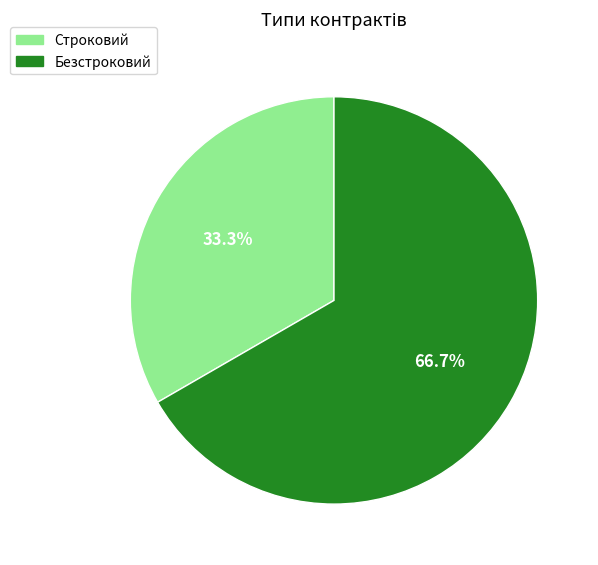

Does Безстроковий represent more than half of the total?

Yes